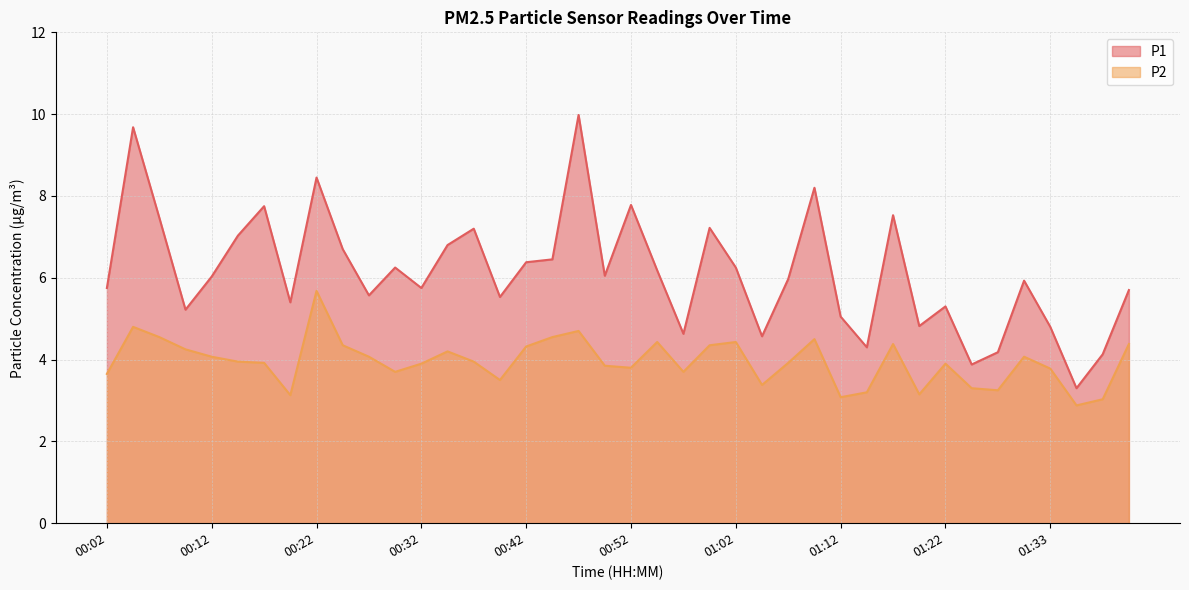

List the series in order of their peak value, highest first.

P1, P2